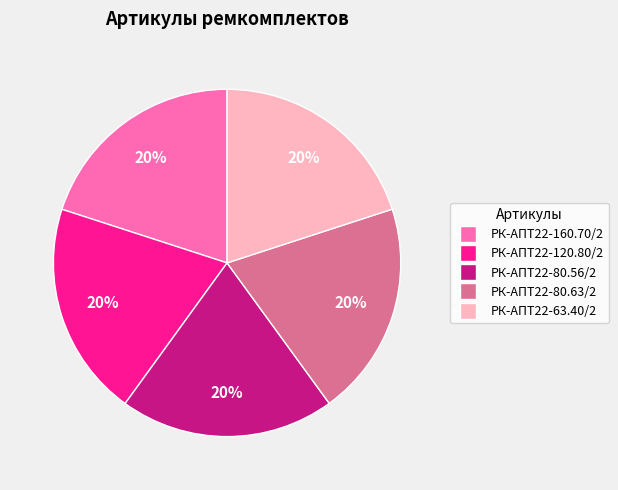

To the nearest percent, what is the average slice percentage?

20%